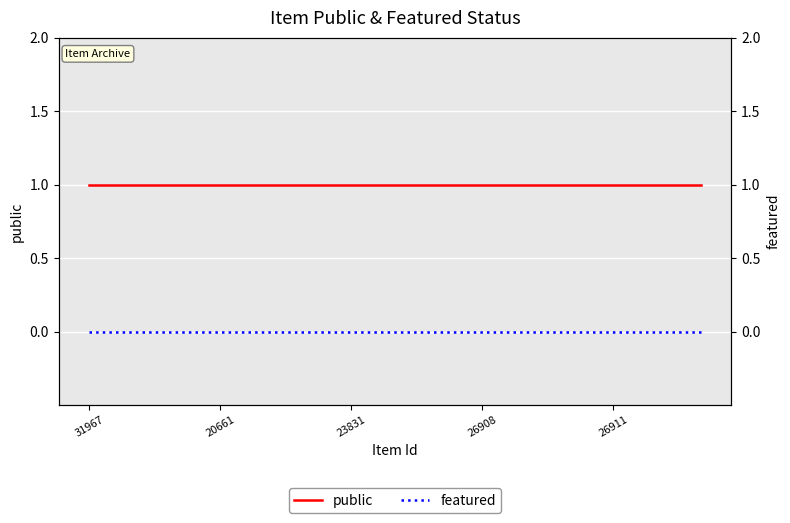

What is the spread (max minus min) of values at 20661?

1